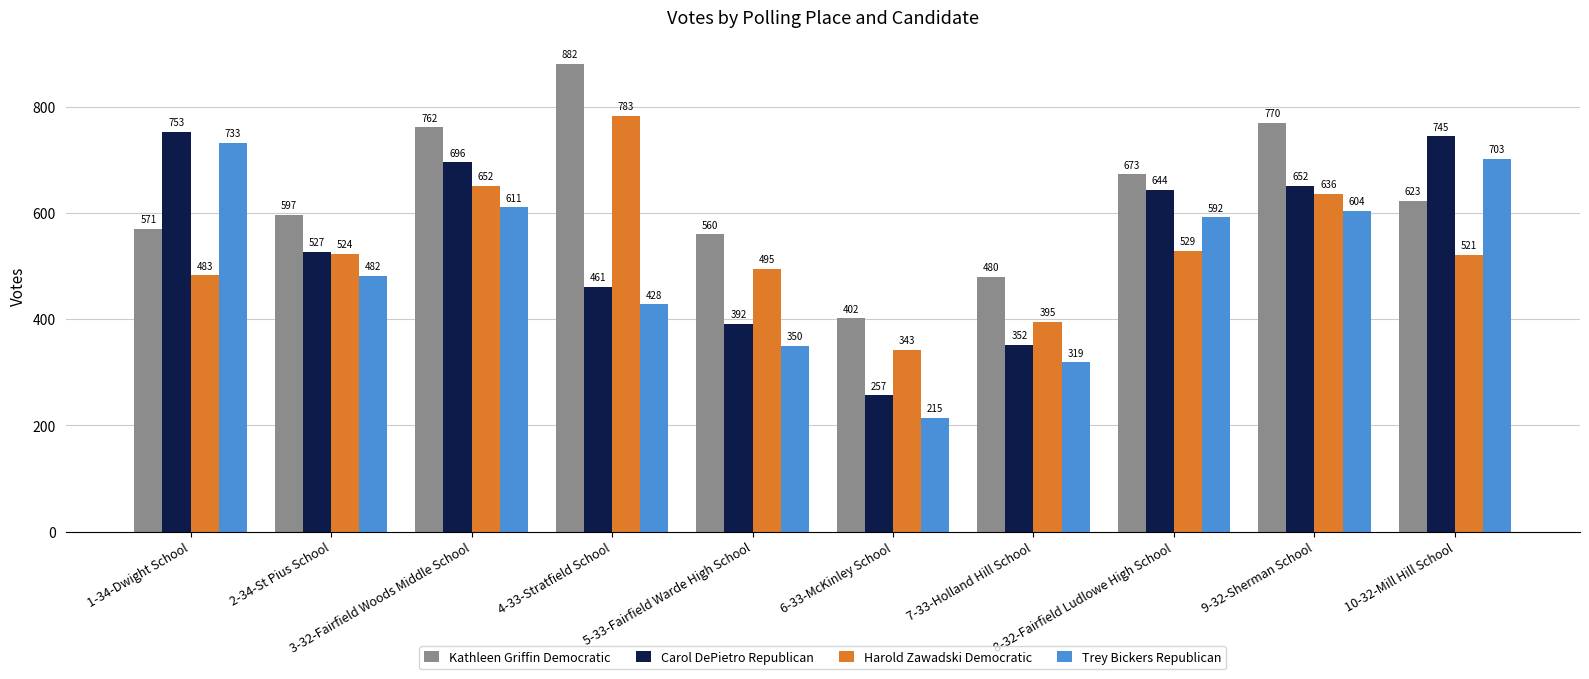

Does the chart contain stacked bars?

No